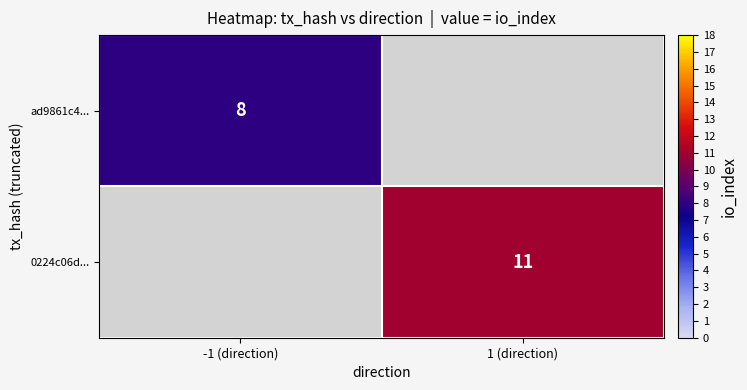

At how many categories does at least one series exceed 8?

1